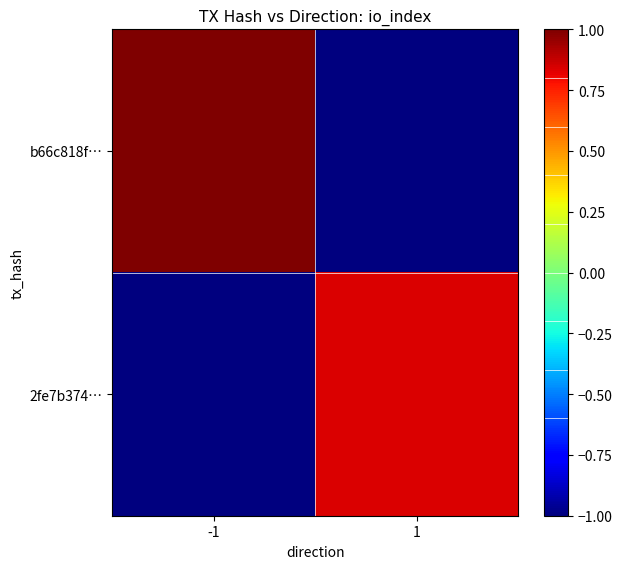

Which series has the widest spread of values?

b66c818f…